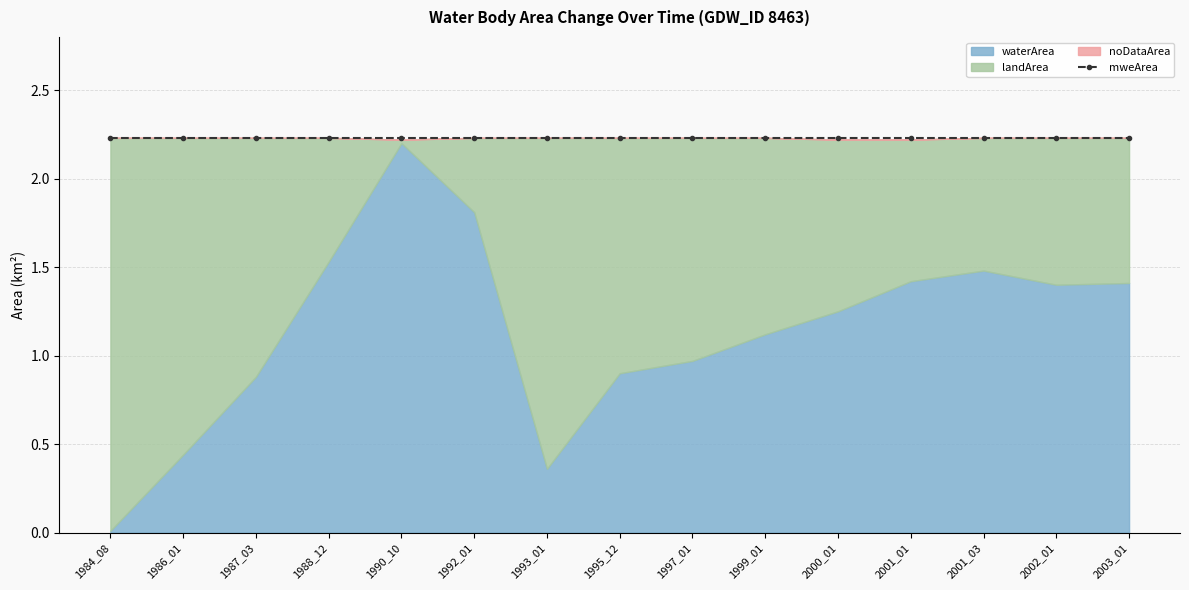

Which category has the lowest value in the noDataArea series?

1984_08